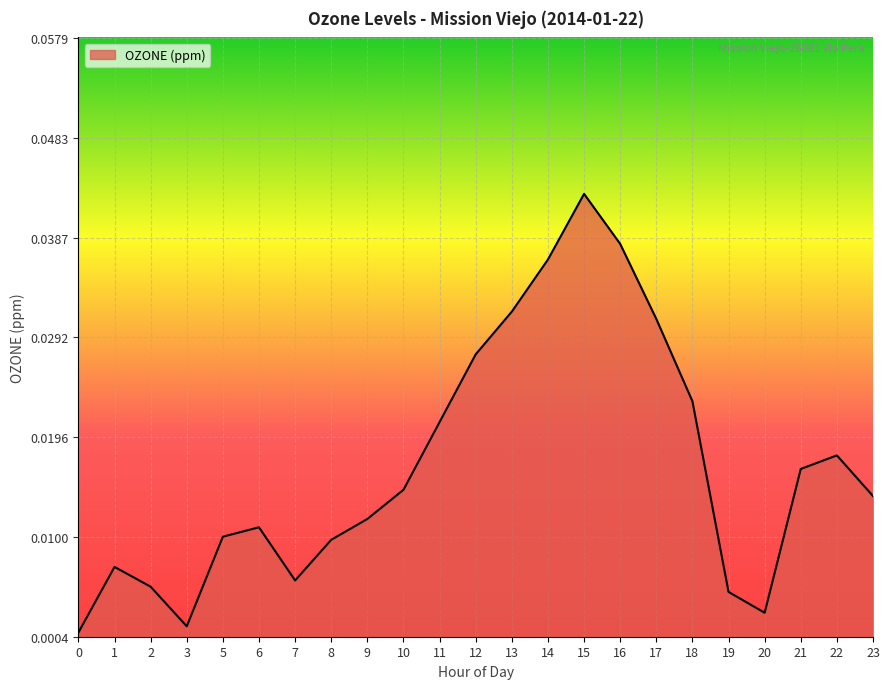

Which label corresponds to the largest value in the chart?

15